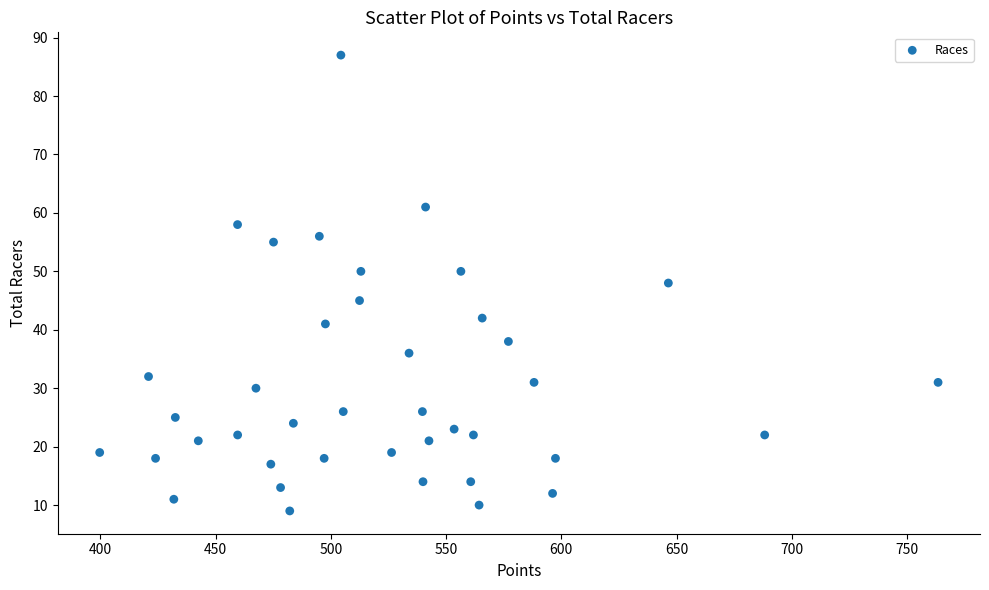

What is the range of Y values (max minus min)?

78